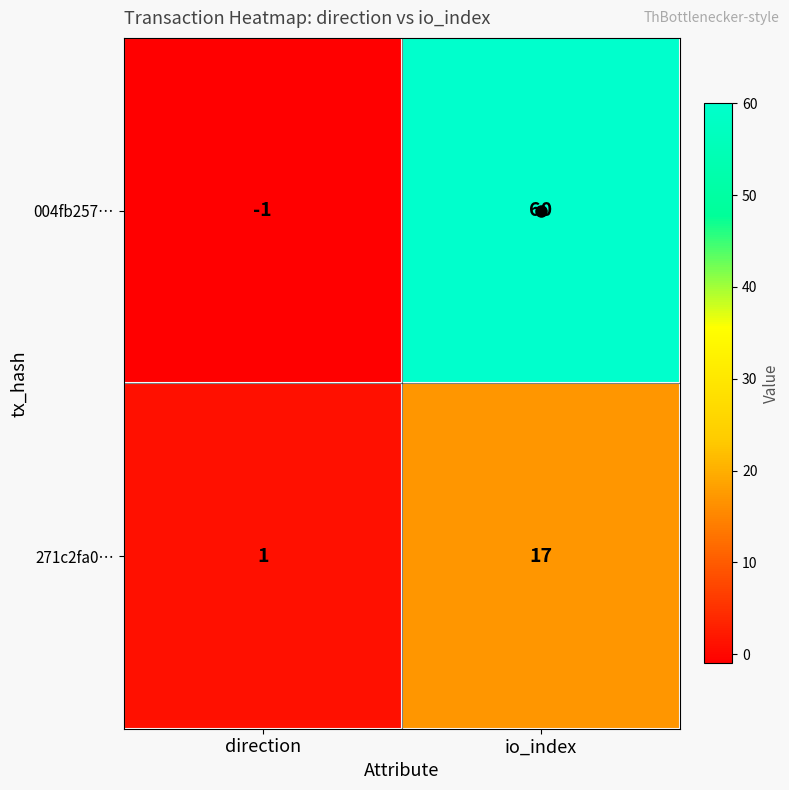

True or false: 271c2fa0… has a value of 7 at io_index.

False